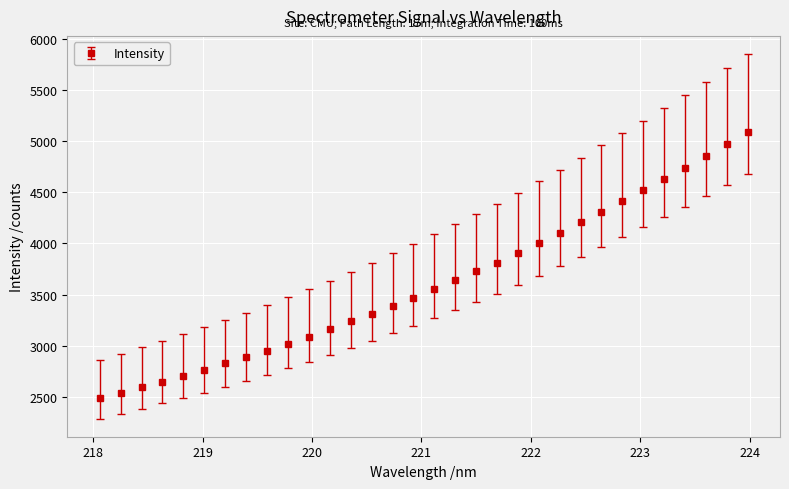

What is the smallest value displayed?

2490.2